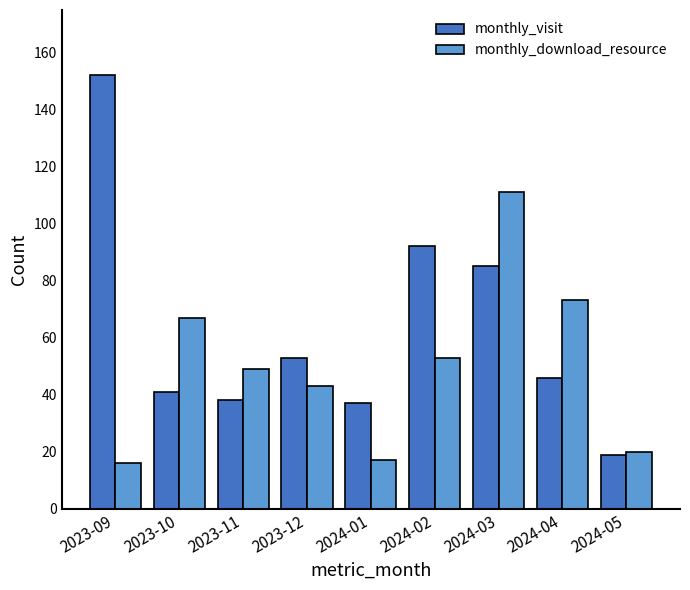

The value of monthly_download_resource at 2024-04 is 73. True or false?

True